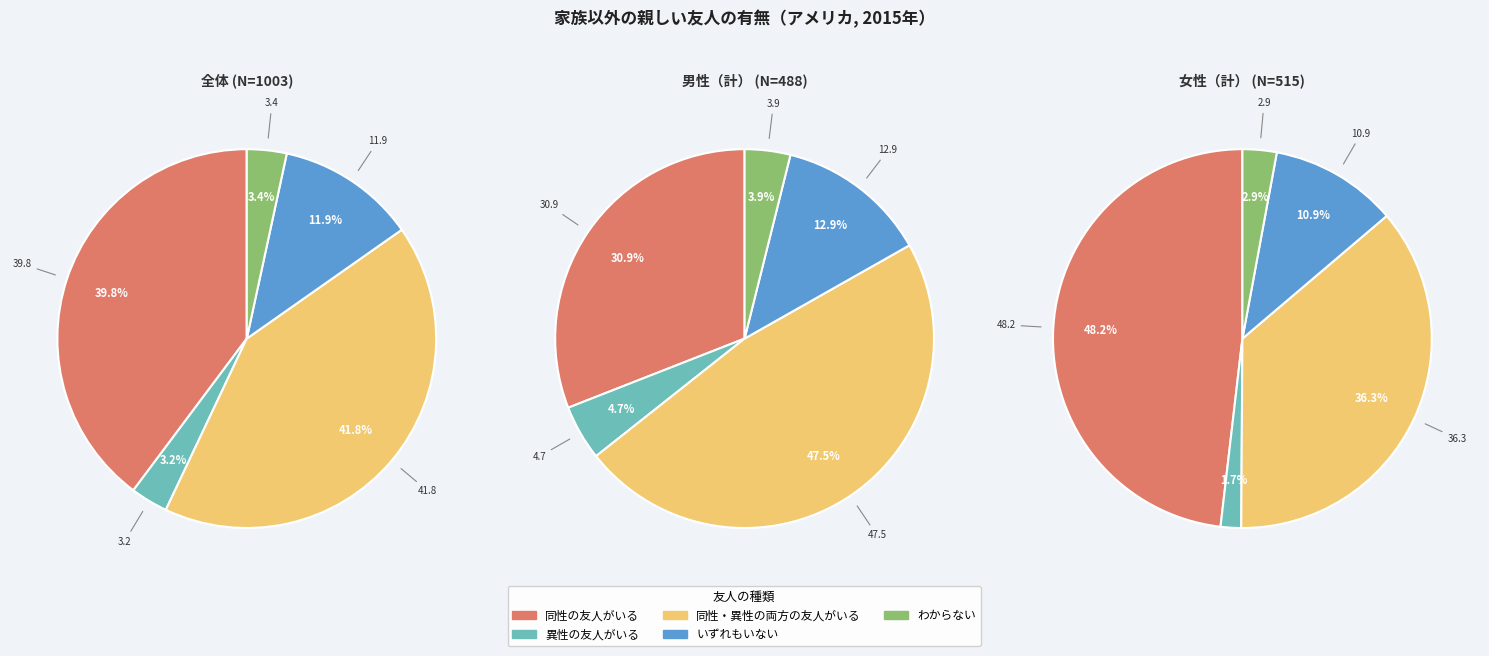

Which series changed the most between 同性の友人がいる and 同性・異性の両方の友人がいる?

同性の友人がいる